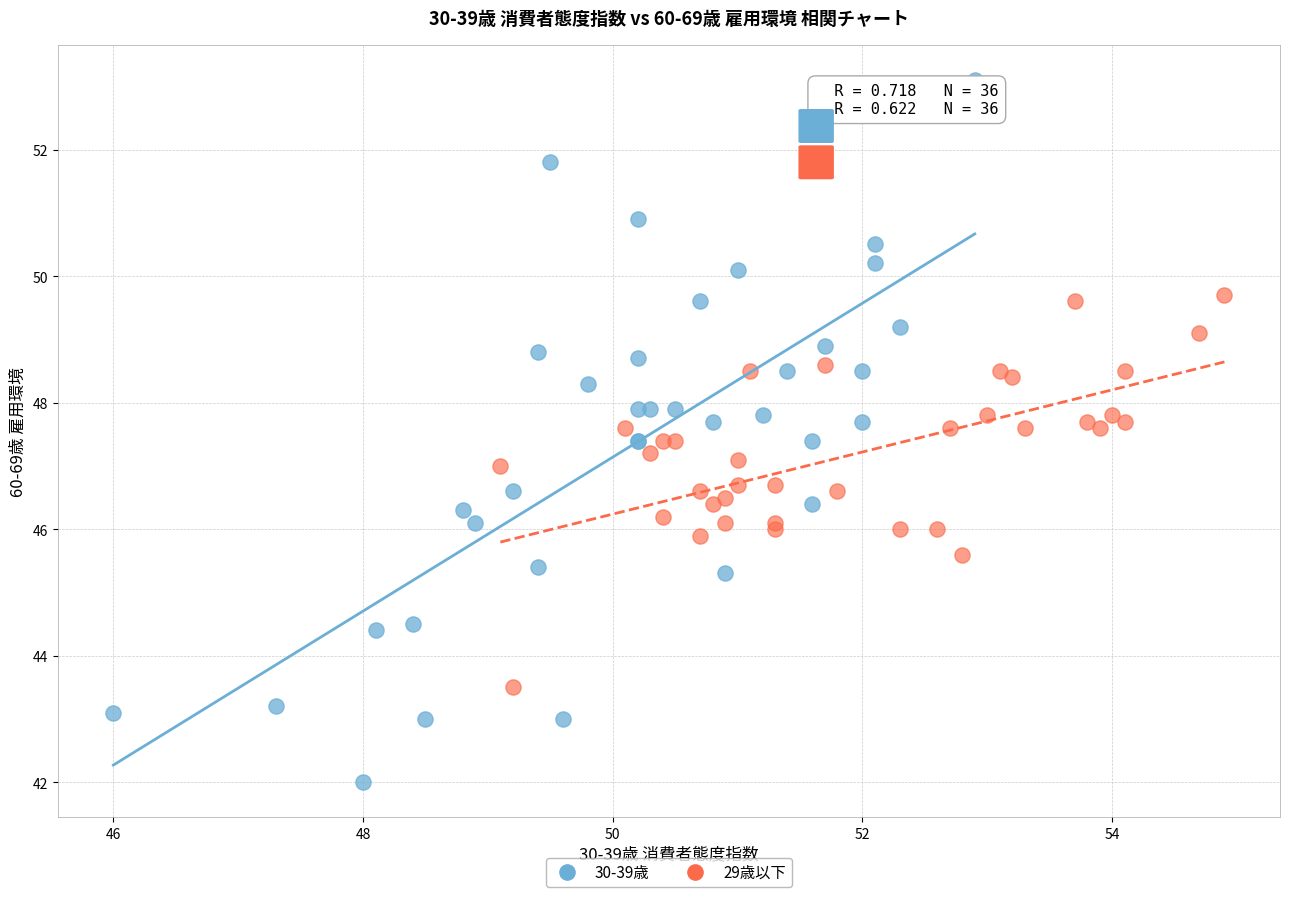

What are all the series names shown in the legend?

30-39歳, 29歳以下